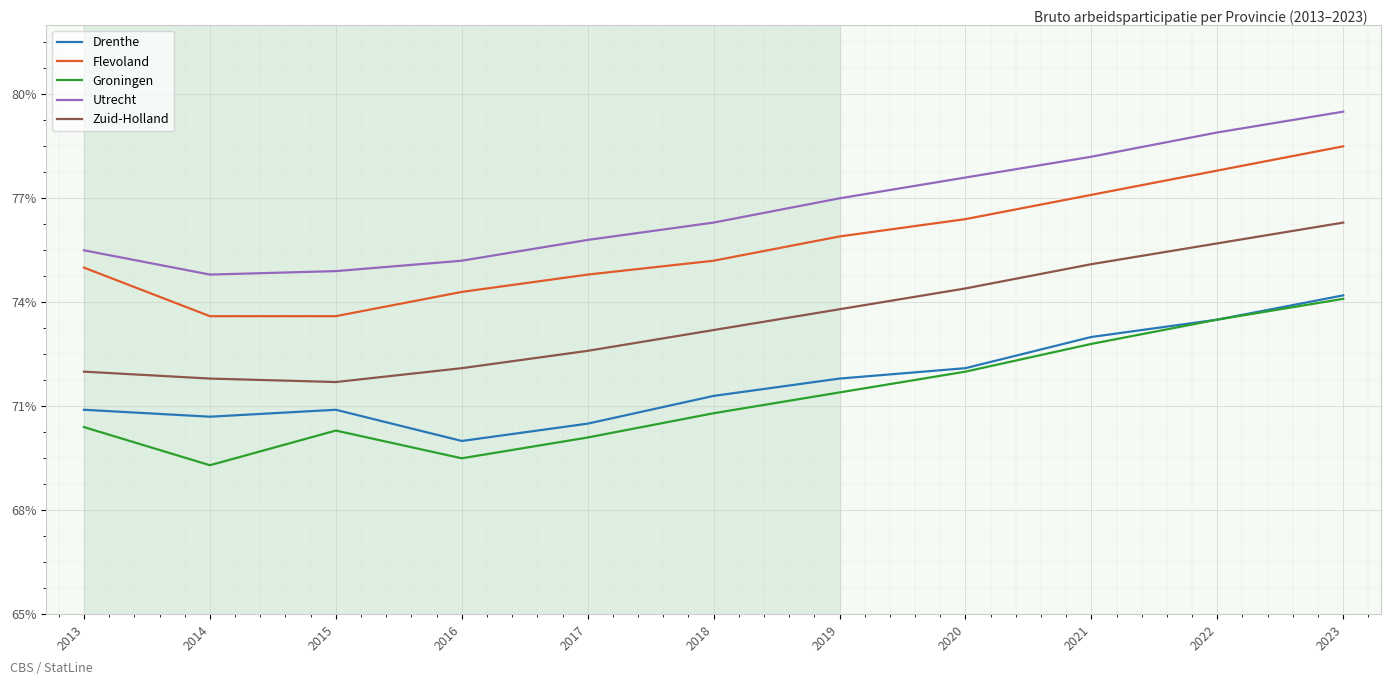

Reading left to right, transcribe all the data shown in this chart.

Drenthe: 70.9	70.7	70.9	70.0	70.5	71.3	71.8	72.1	73.0	73.5	74.2
Flevoland: 75.0	73.6	73.6	74.3	74.8	75.2	75.9	76.4	77.1	77.8	78.5
Groningen: 70.4	69.3	70.3	69.5	70.1	70.8	71.4	72.0	72.8	73.5	74.1
Utrecht: 75.5	74.8	74.9	75.2	75.8	76.3	77.0	77.6	78.2	78.9	79.5
Zuid-Holland: 72.0	71.8	71.7	72.1	72.6	73.2	73.8	74.4	75.1	75.7	76.3